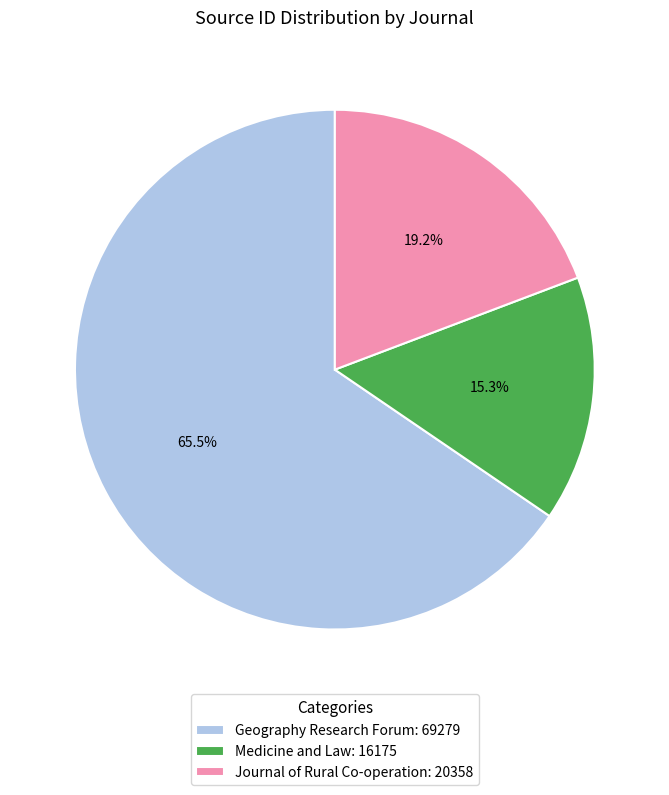

Which slice is the smallest?

Medicine and Law